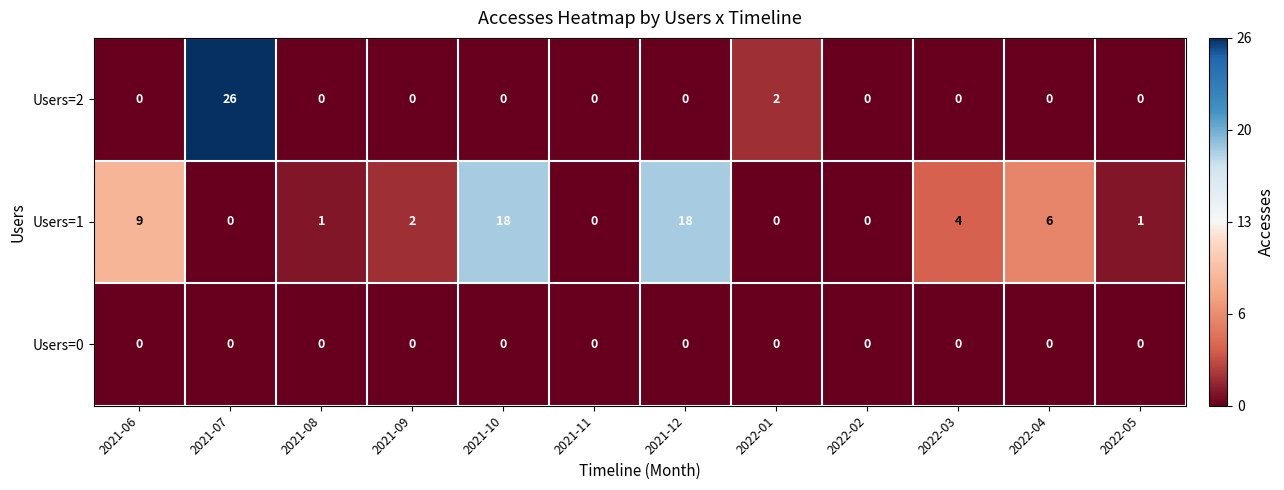

What is the sum of all Users=1 values?

59